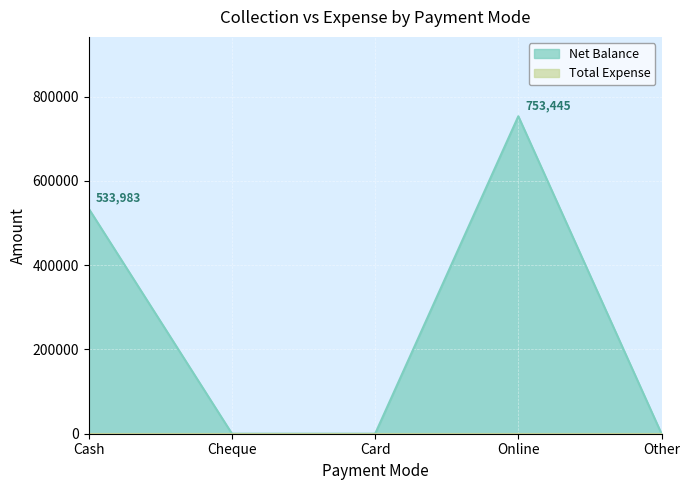

Reading right to left, what are all the values shown in this chart?

Other=0	Online=753445	Card=0	Cheque=0	Cash=533983